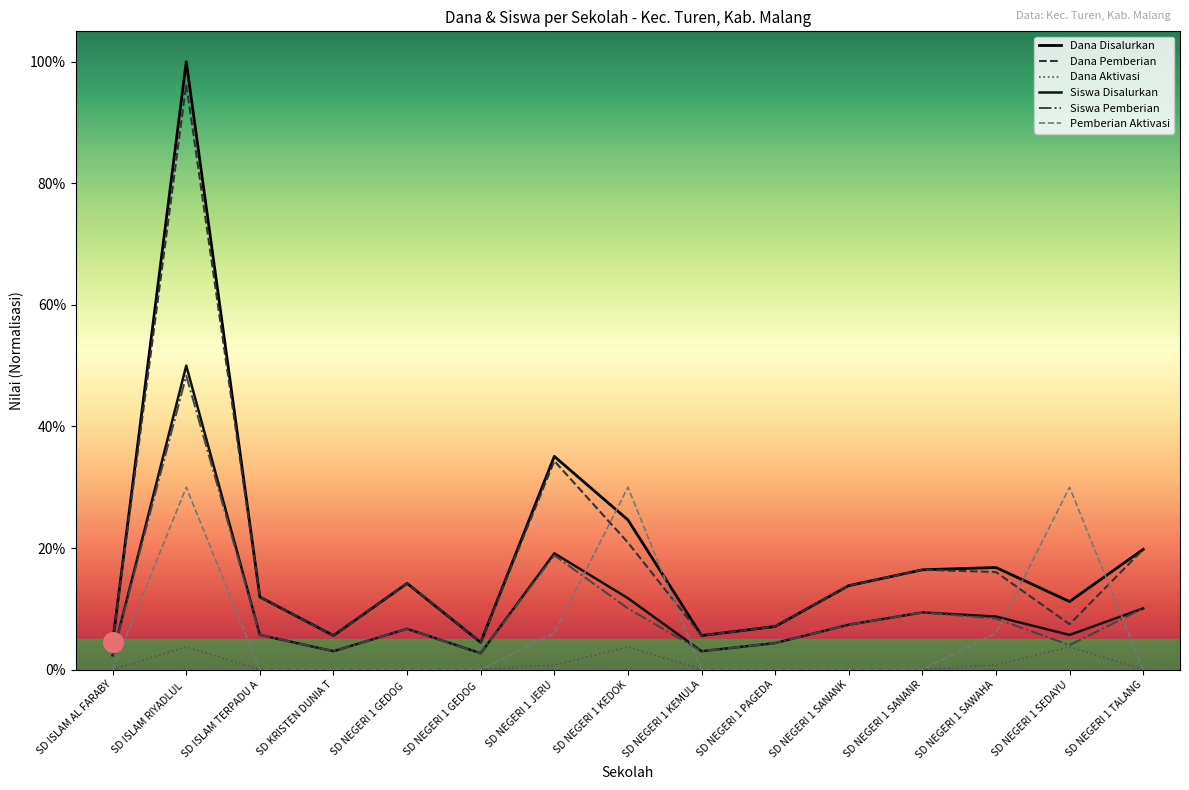

Does the chart have visible grid lines?

No